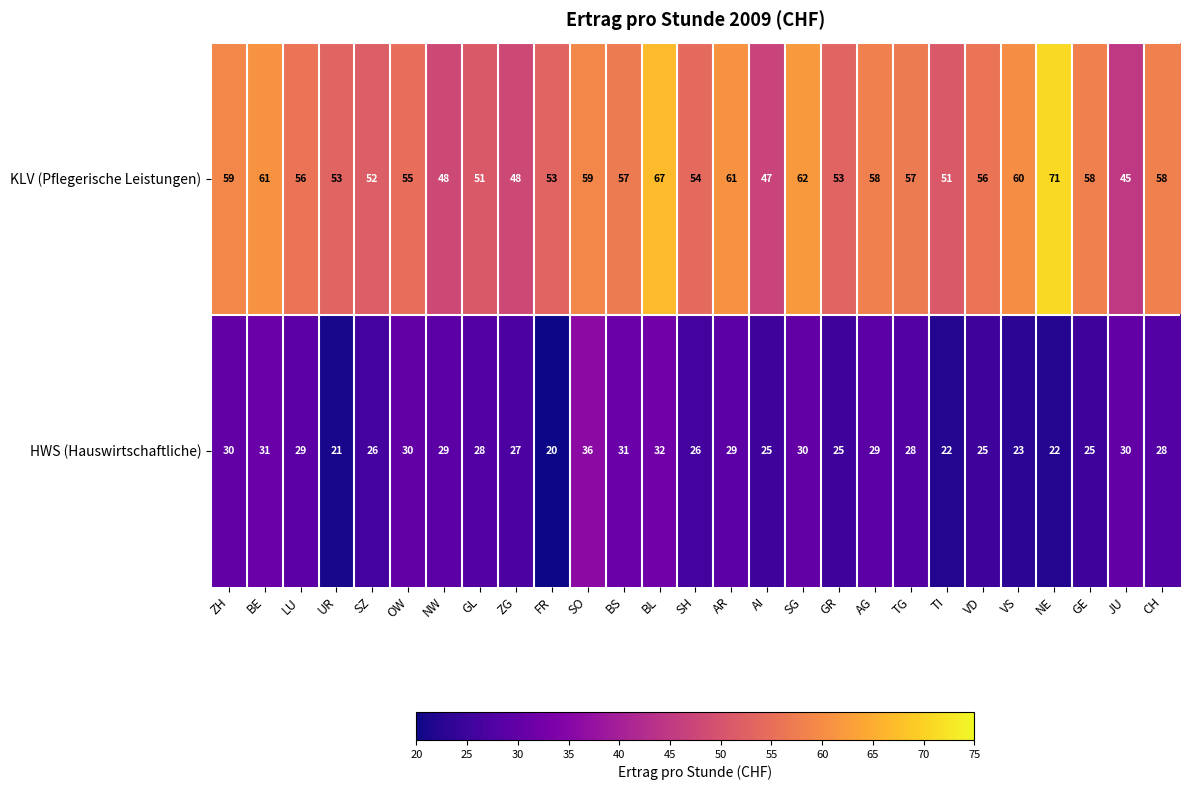

Rank the series at TG from lowest to highest value.

HWS (Hauswirtschaftliche), KLV (Pflegerische Leistungen)